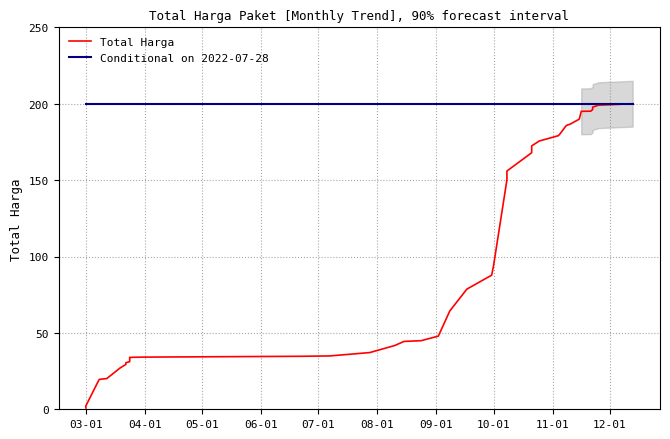

Is this an area chart (filled region under the line)?

No